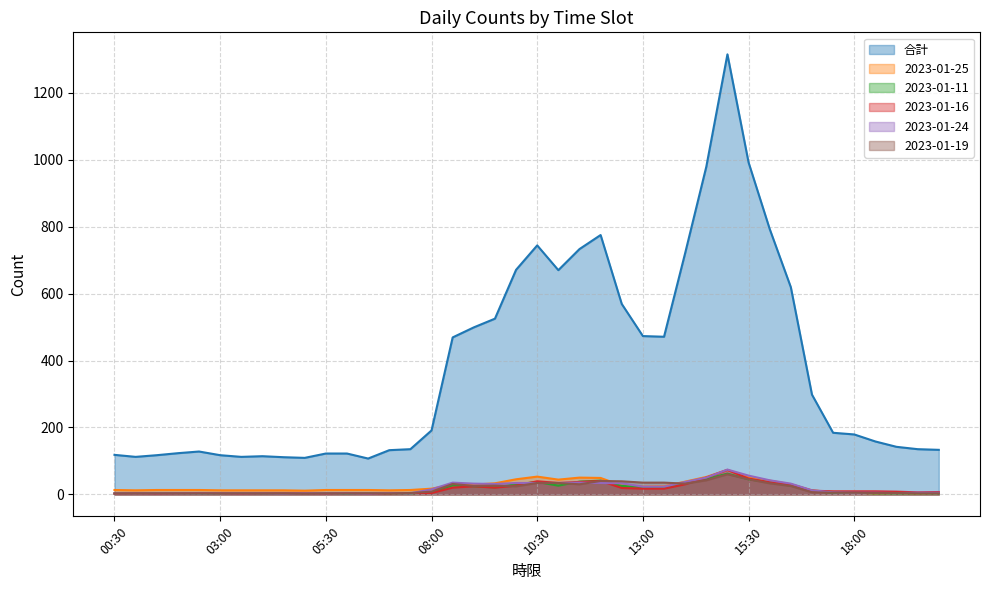

Rank the series by their maximum value, from lowest to highest.

2023-01-19, 2023-01-11, 2023-01-25, 2023-01-16, 2023-01-24, 合計